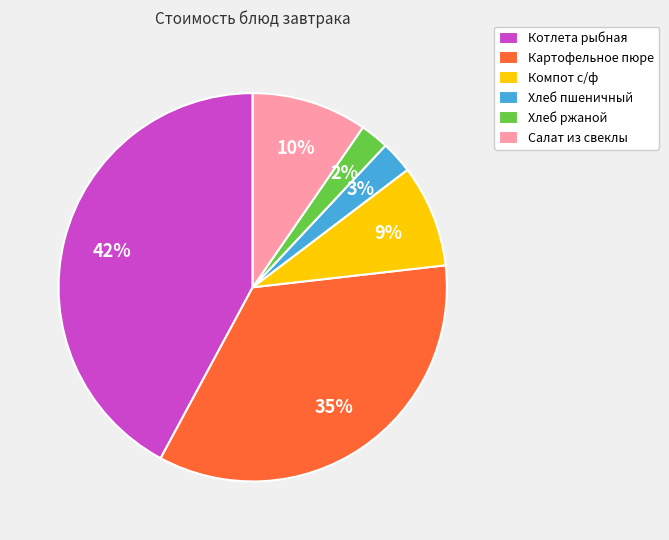

Is Компот с/ф the majority of the pie?

No